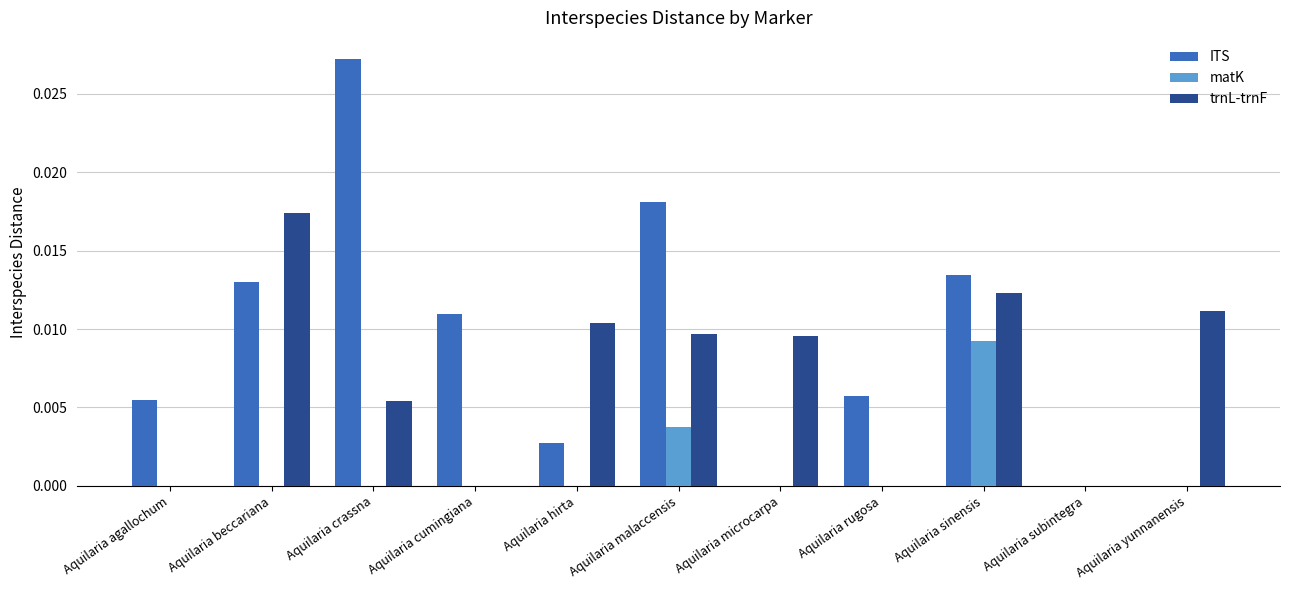

Which series has the largest total across all categories?

ITS